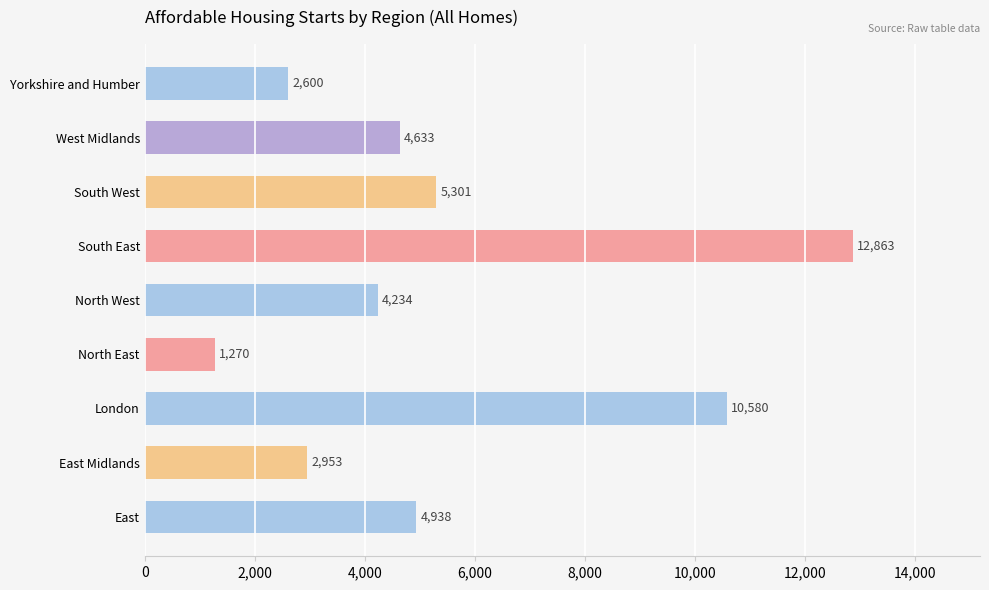

List the labels in order of value, smallest first.

North East, Yorkshire and Humber, East Midlands, North West, West Midlands, East, South West, London, South East